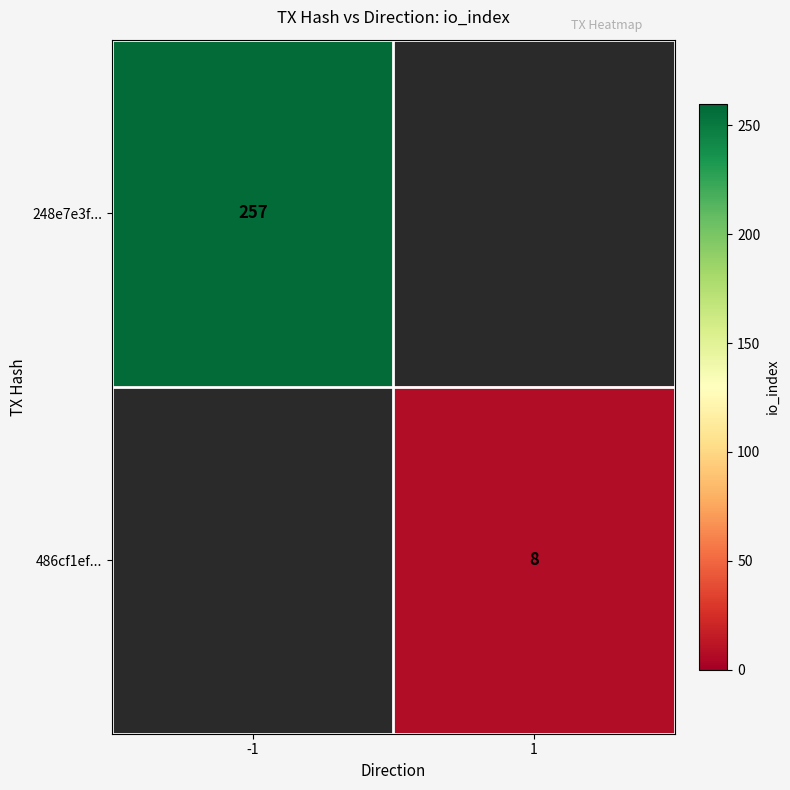

Is it true that 248e7e3f... equals 428 at -1?

False